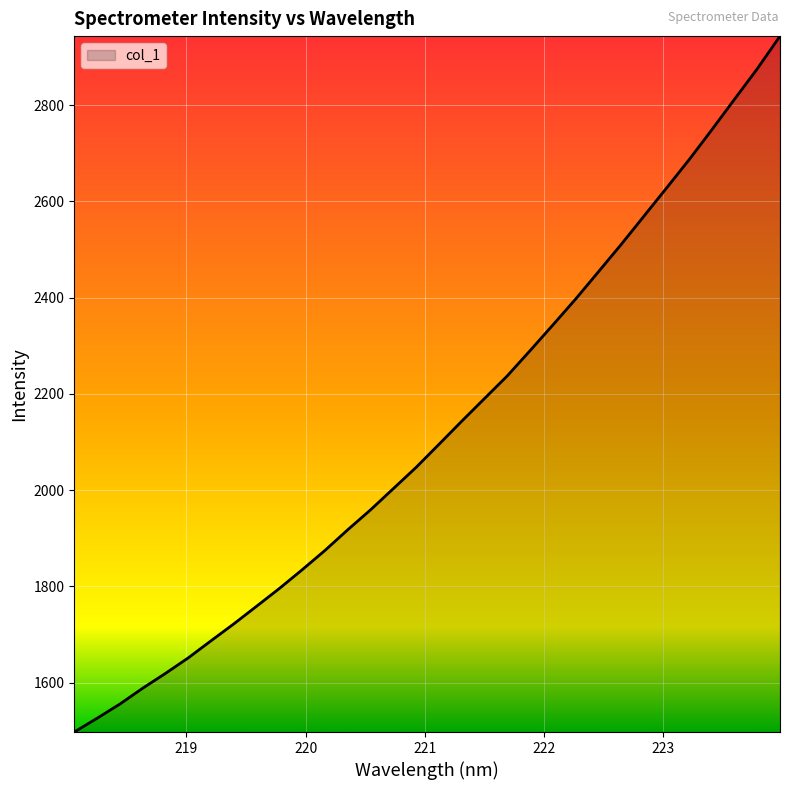

What is the minimum value shown in the chart?

1497.5